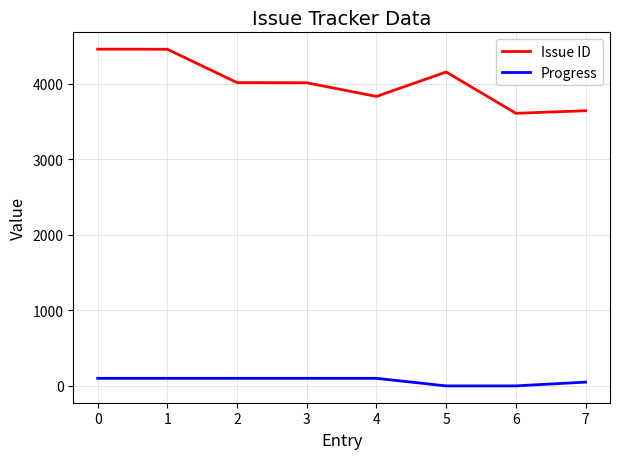

The Progress series shows 0 at 5. True or false?

True